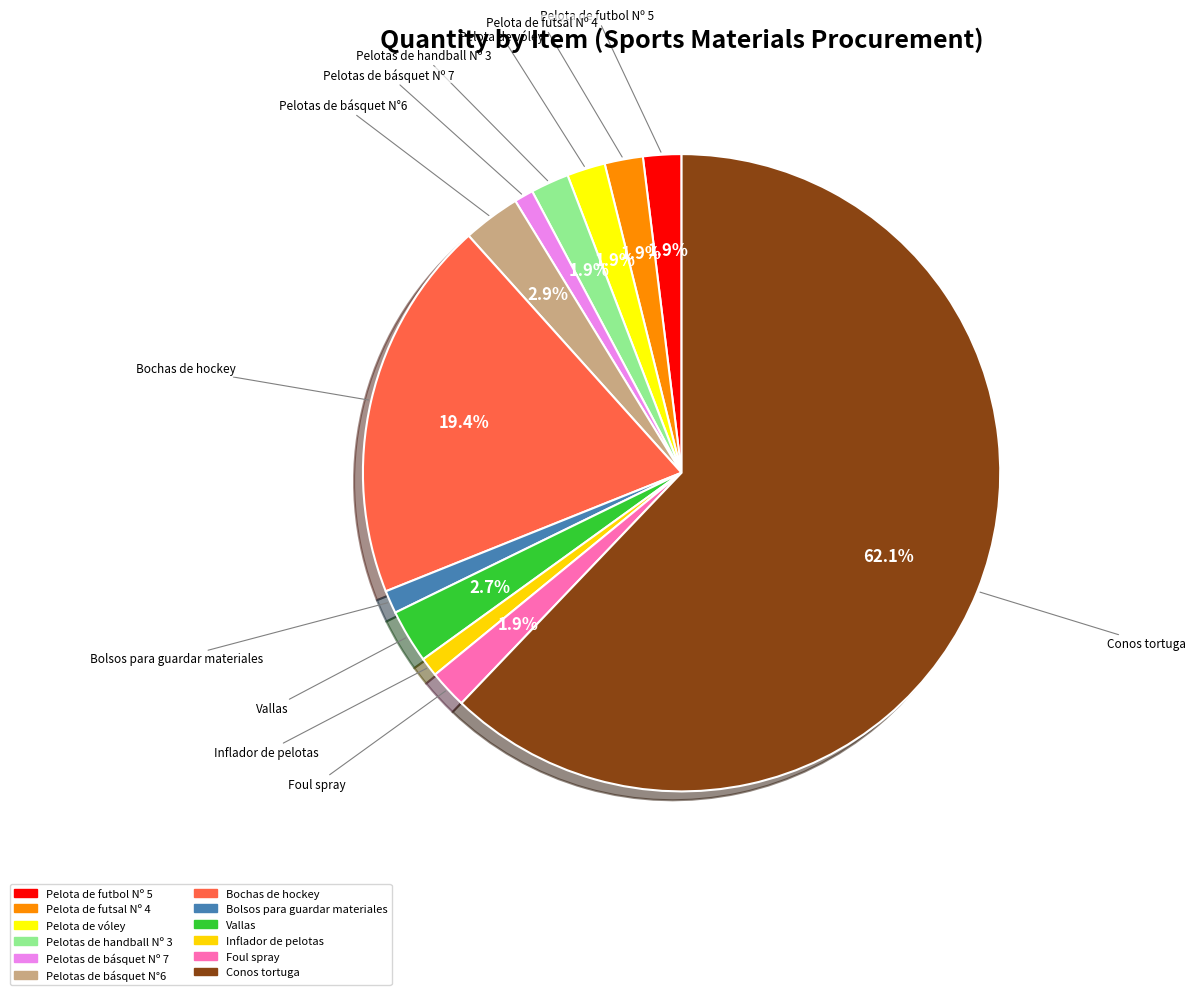

Count the number of slices in the pie.

12